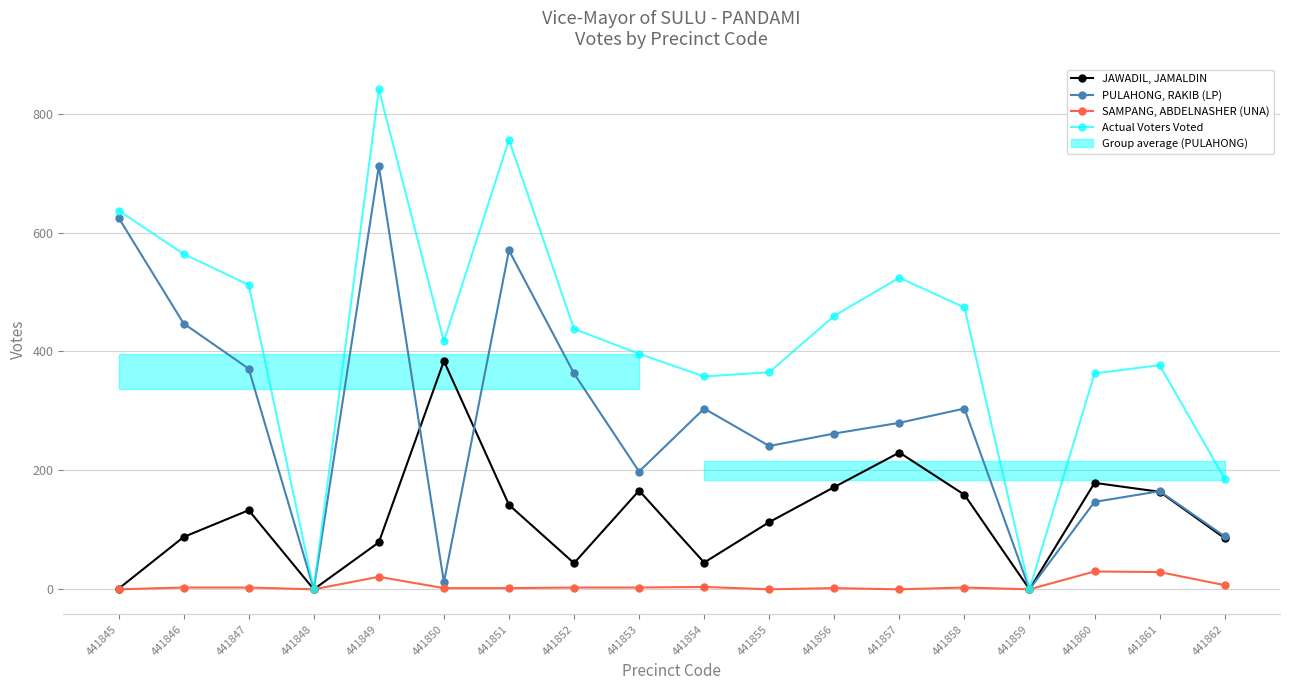

Rank the series by their maximum value, from highest to lowest.

Actual Voters Voted, PULAHONG, RAKIB (LP), JAWADIL, JAMALDIN, SAMPANG, ABDELNASHER (UNA)